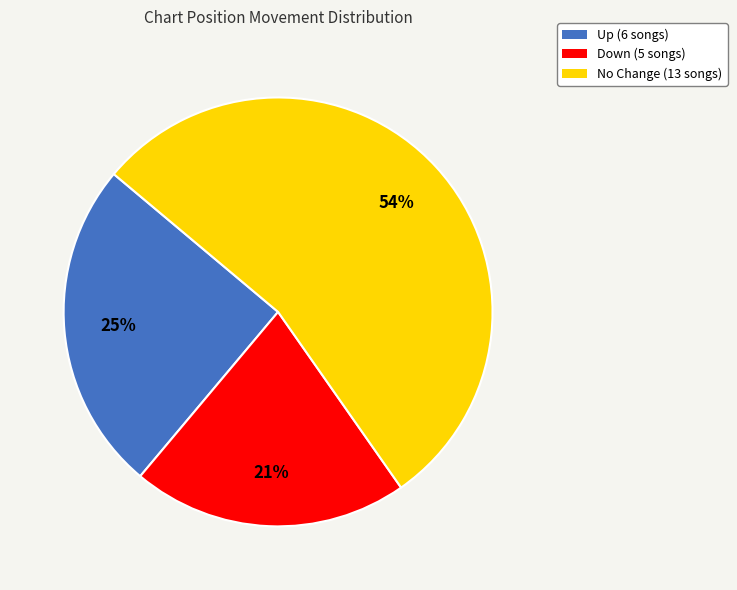

Is there any slice that represents more than half of the pie?

Yes